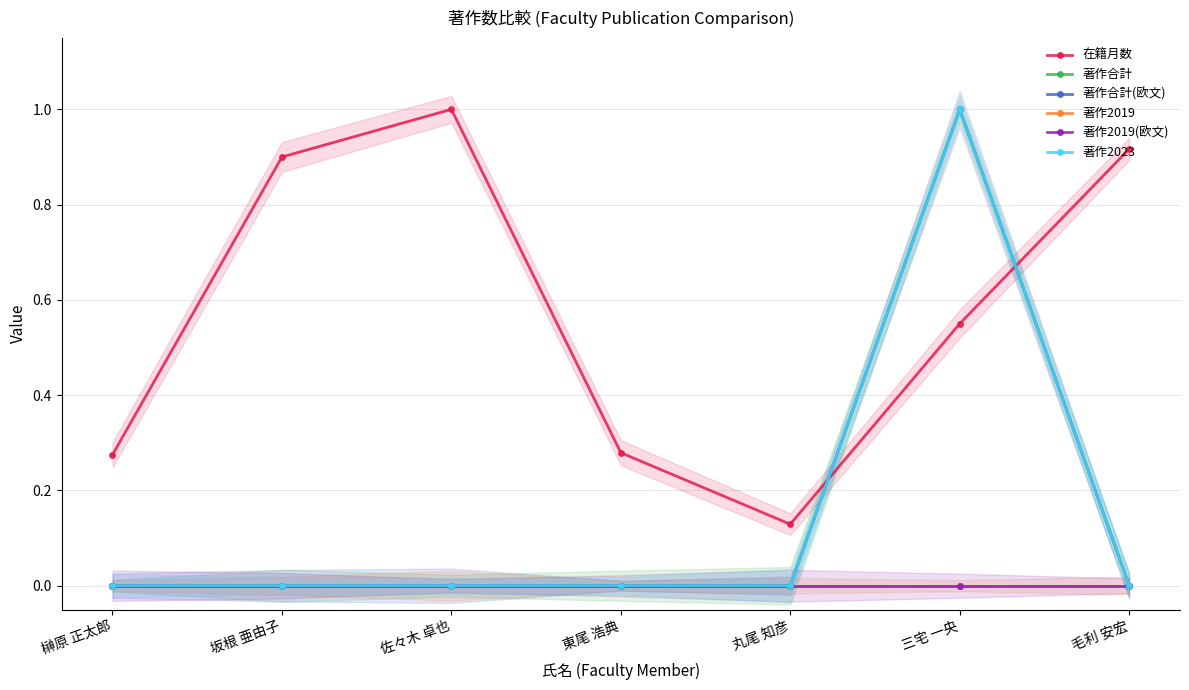

What is the greatest value displayed?

1.0